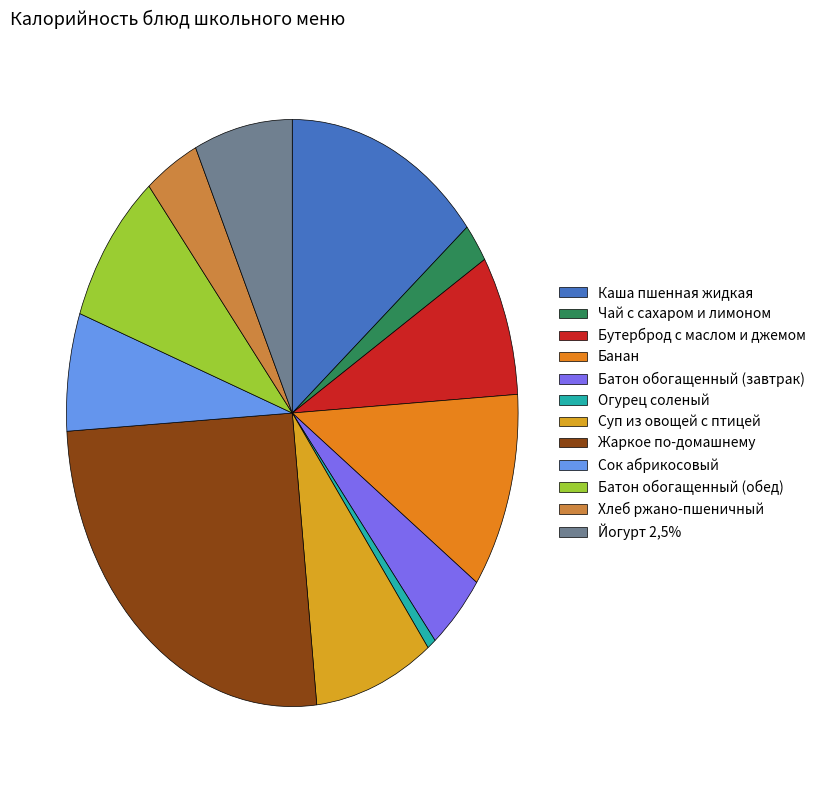

Which category has the smallest portion of the pie?

Огурец соленый